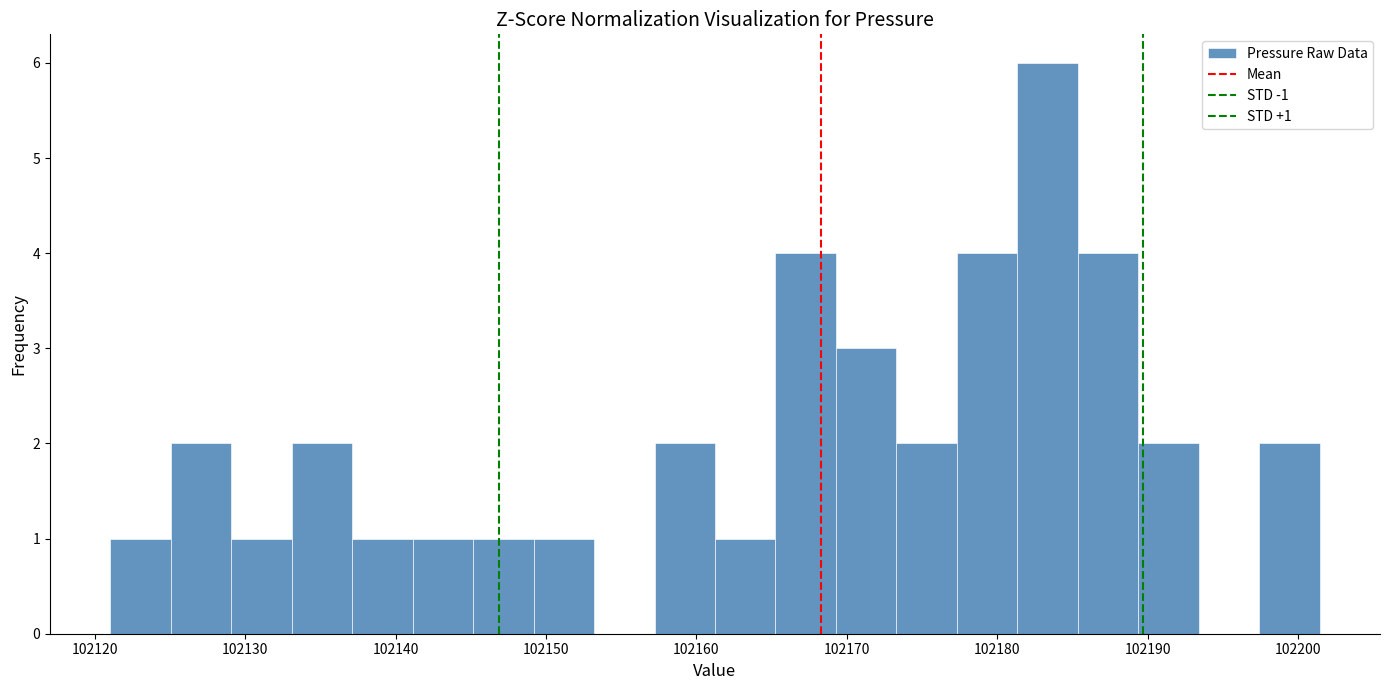

Which range on the x-axis has the tallest bar?

102181 to 102185